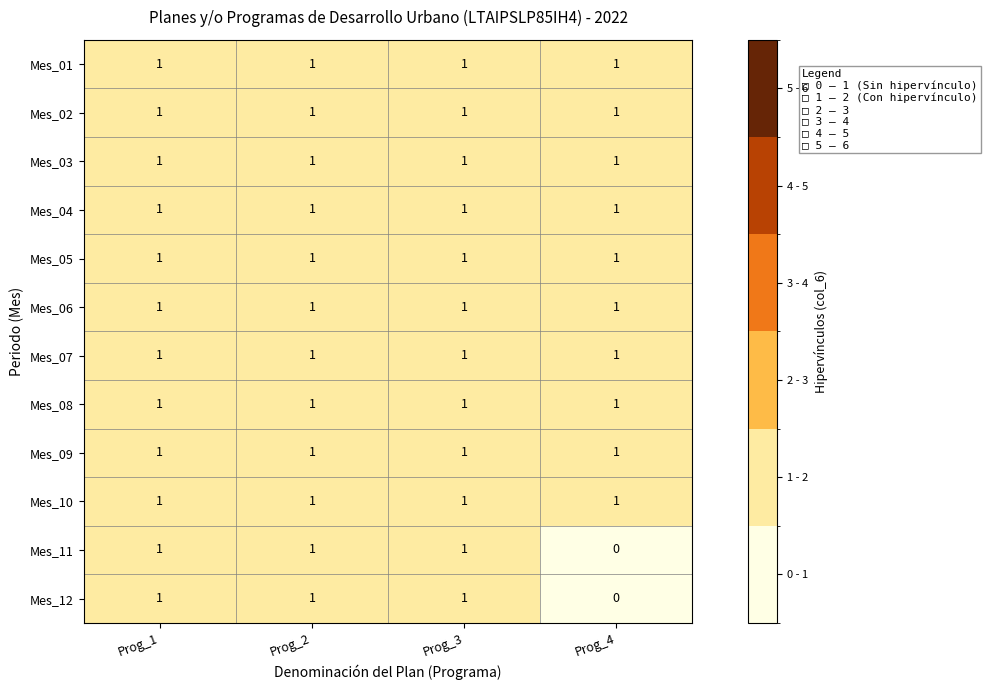

What is the sum of all Mes_01 values?

4